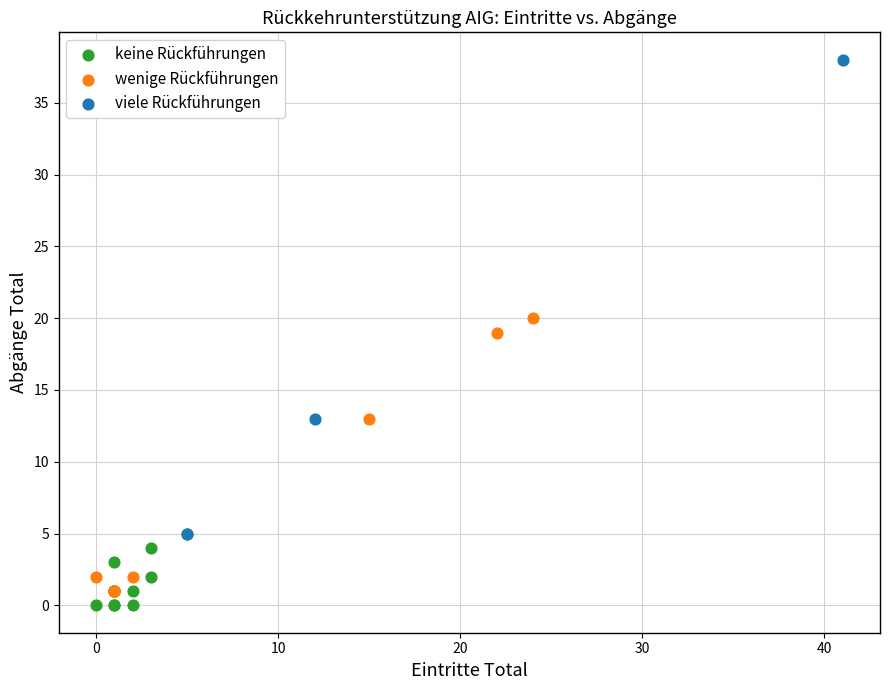

Which series has the widest spread of Y values?

viele Rückführungen